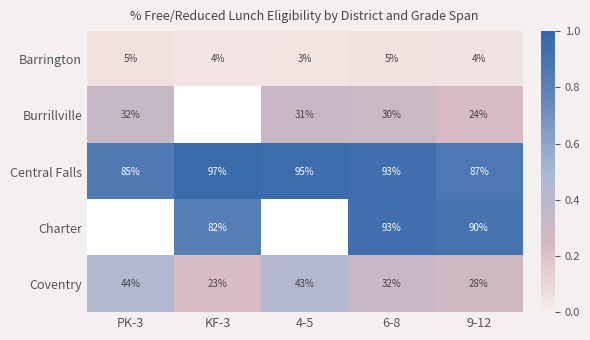

What is the difference between the highest and lowest values at 6-8?

88